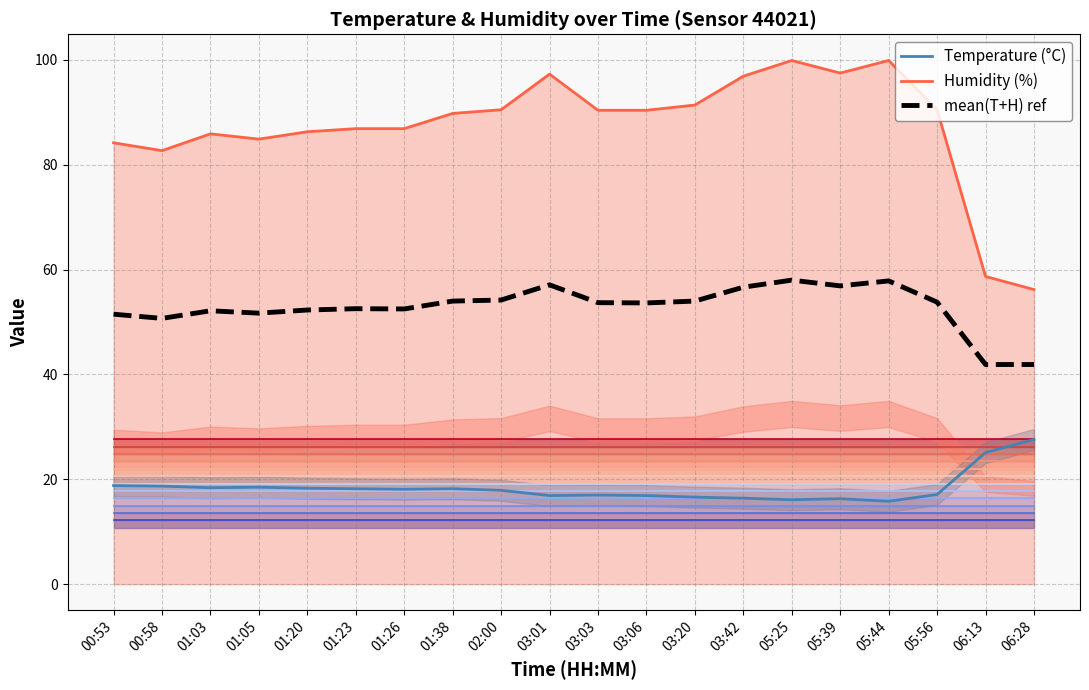

At how many categories does at least one series exceed 98?

2